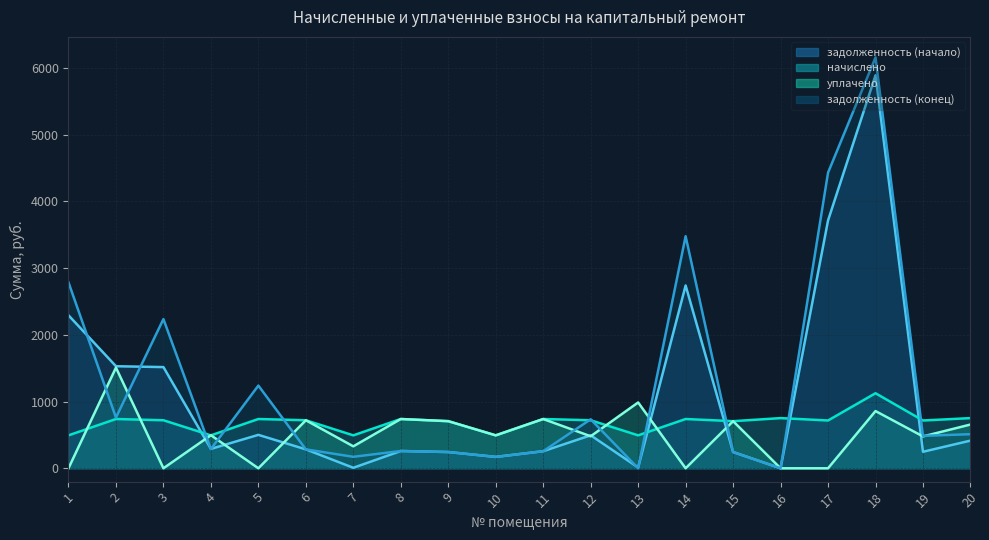

Which has a higher value, 5 or 10?

5